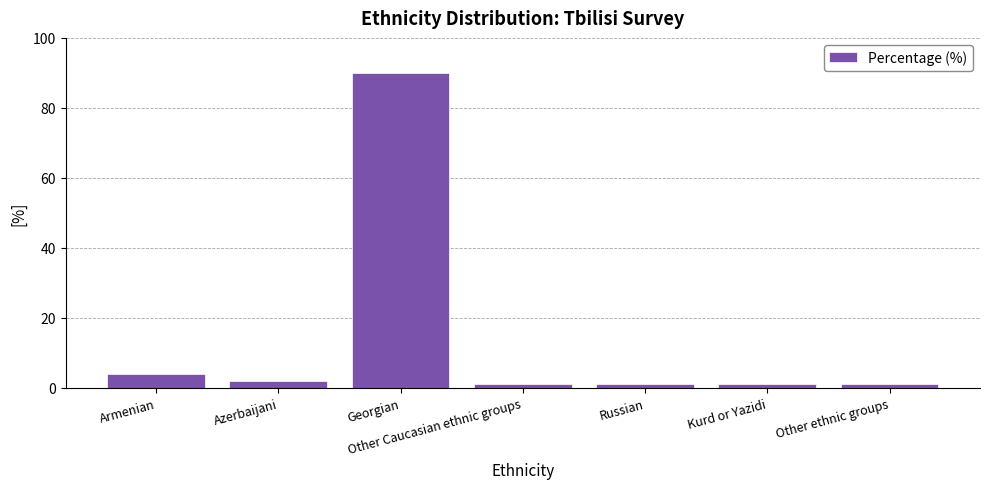

True or false: the data shows 4 at Armenian.

True